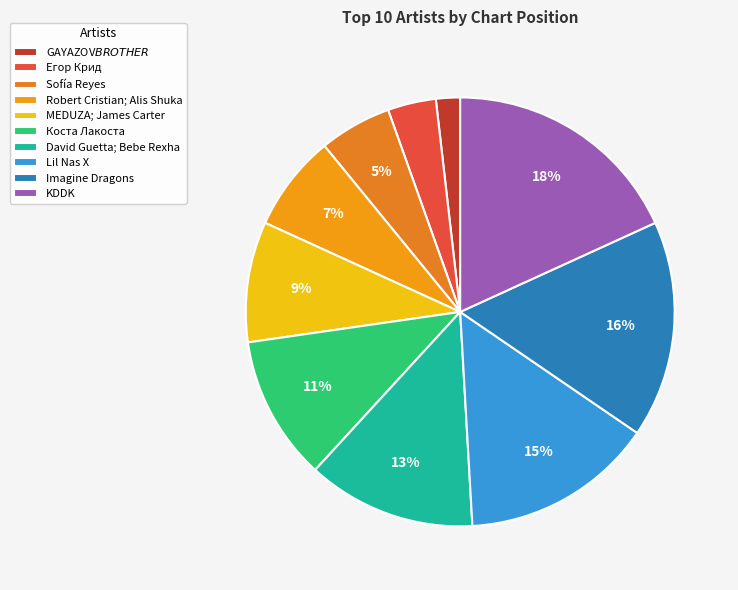

How many slices are in this pie chart?

10